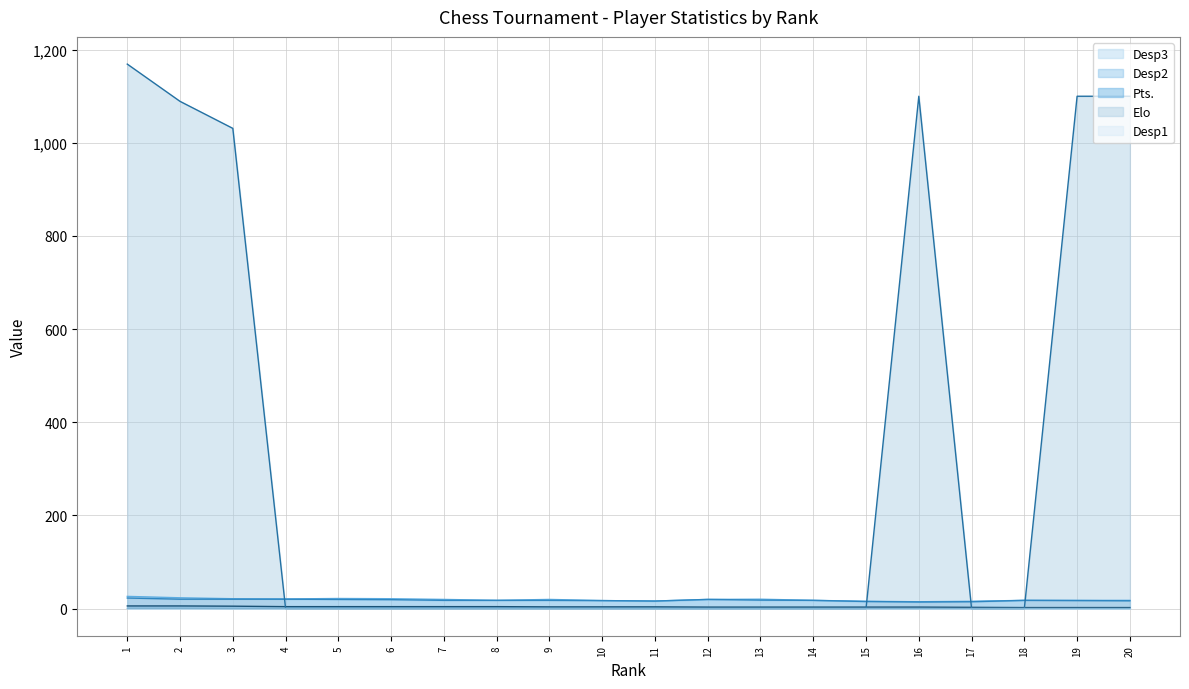

Is it true that Desp1 equals 0.0 at 6?

True